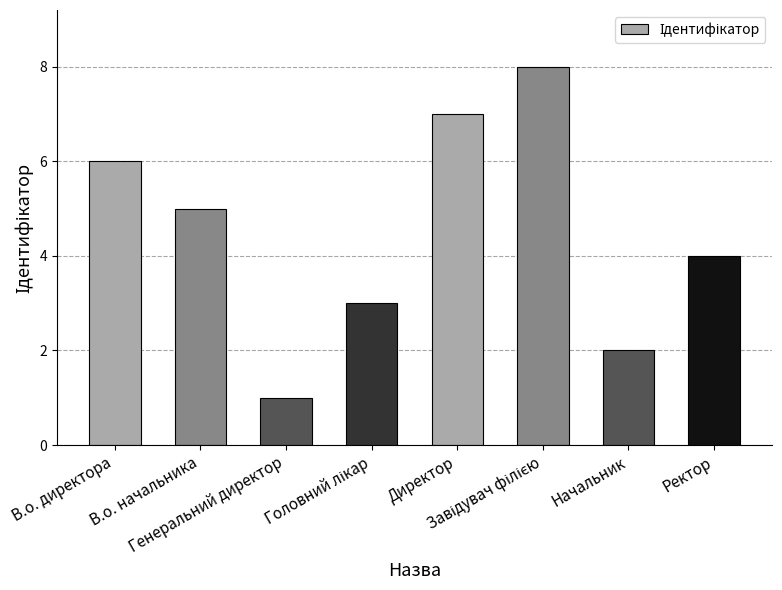

What is the sum of all values?

36